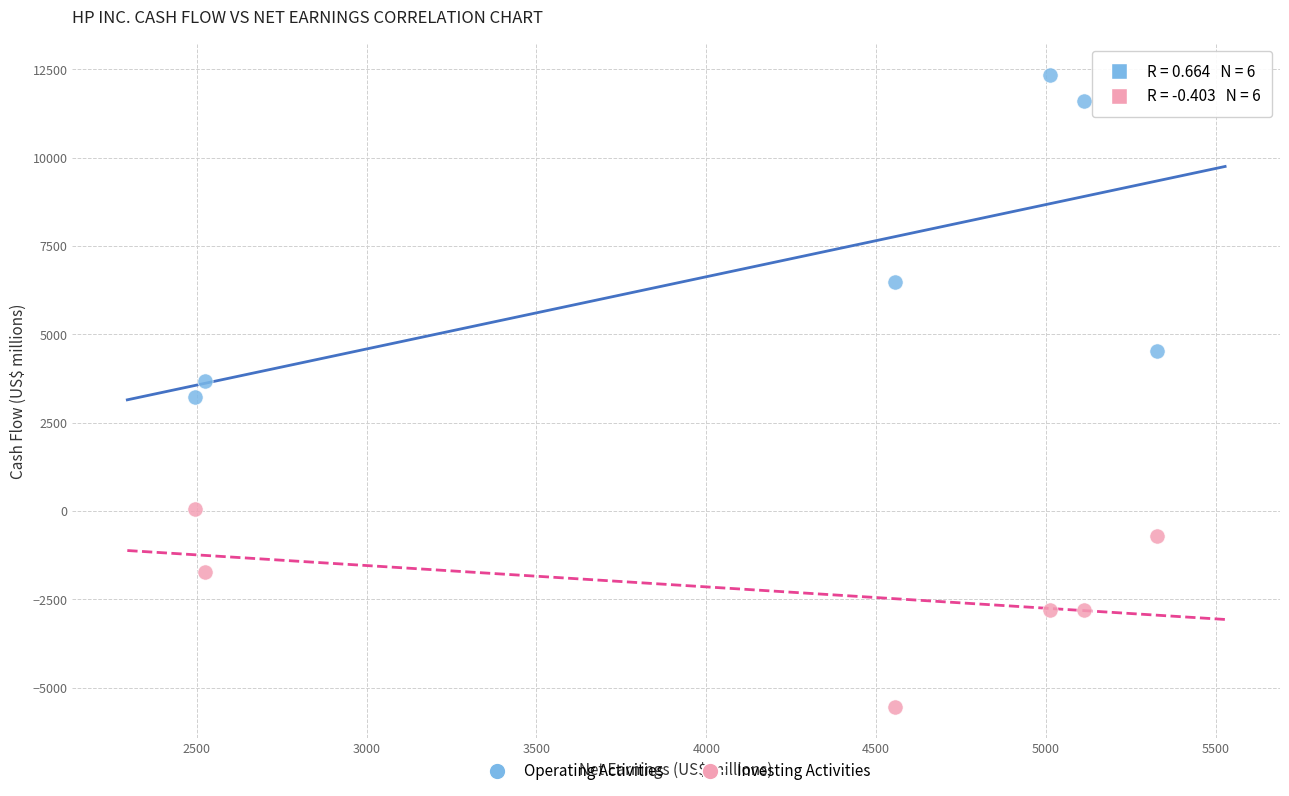

Across all data points, what is the average X value?

4172